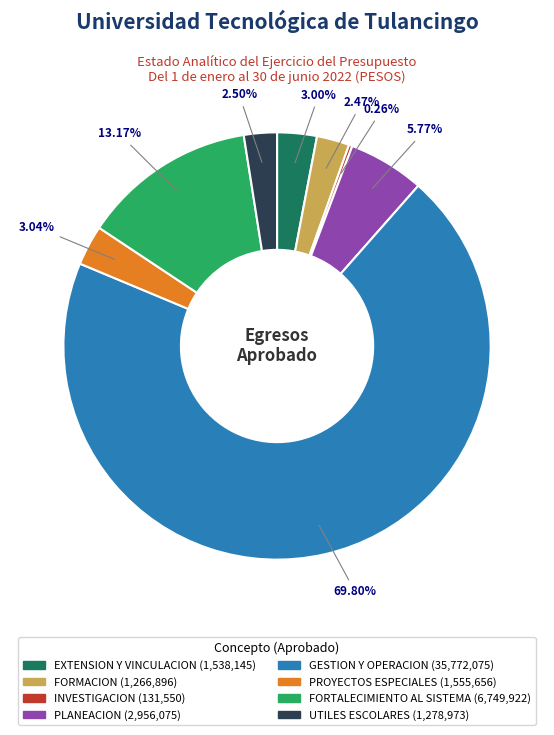

Which slice represents more than half of the pie?

GESTION Y OPERACION